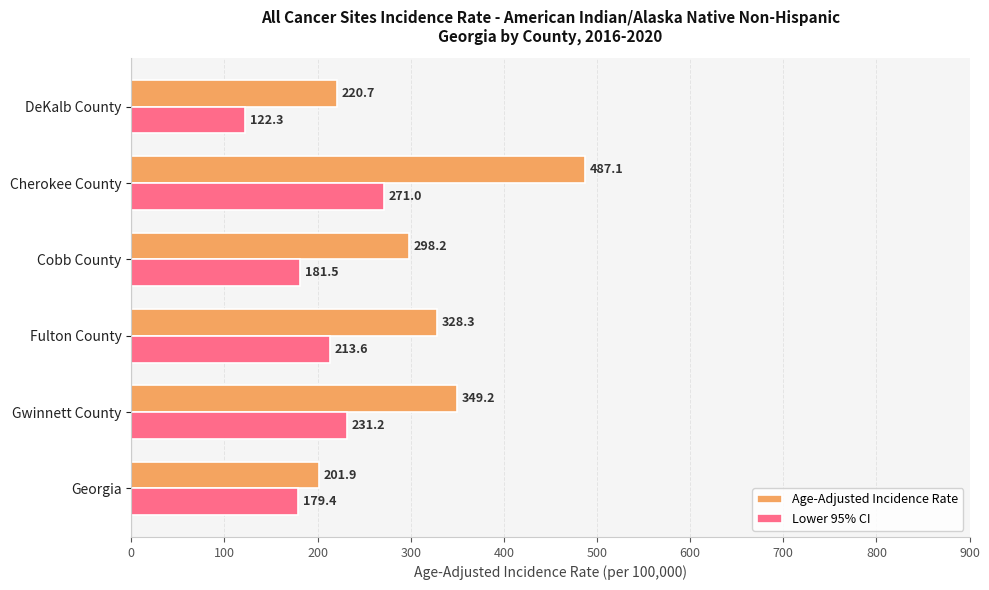

Read the Lower 95% CI value at Fulton County.

213.6